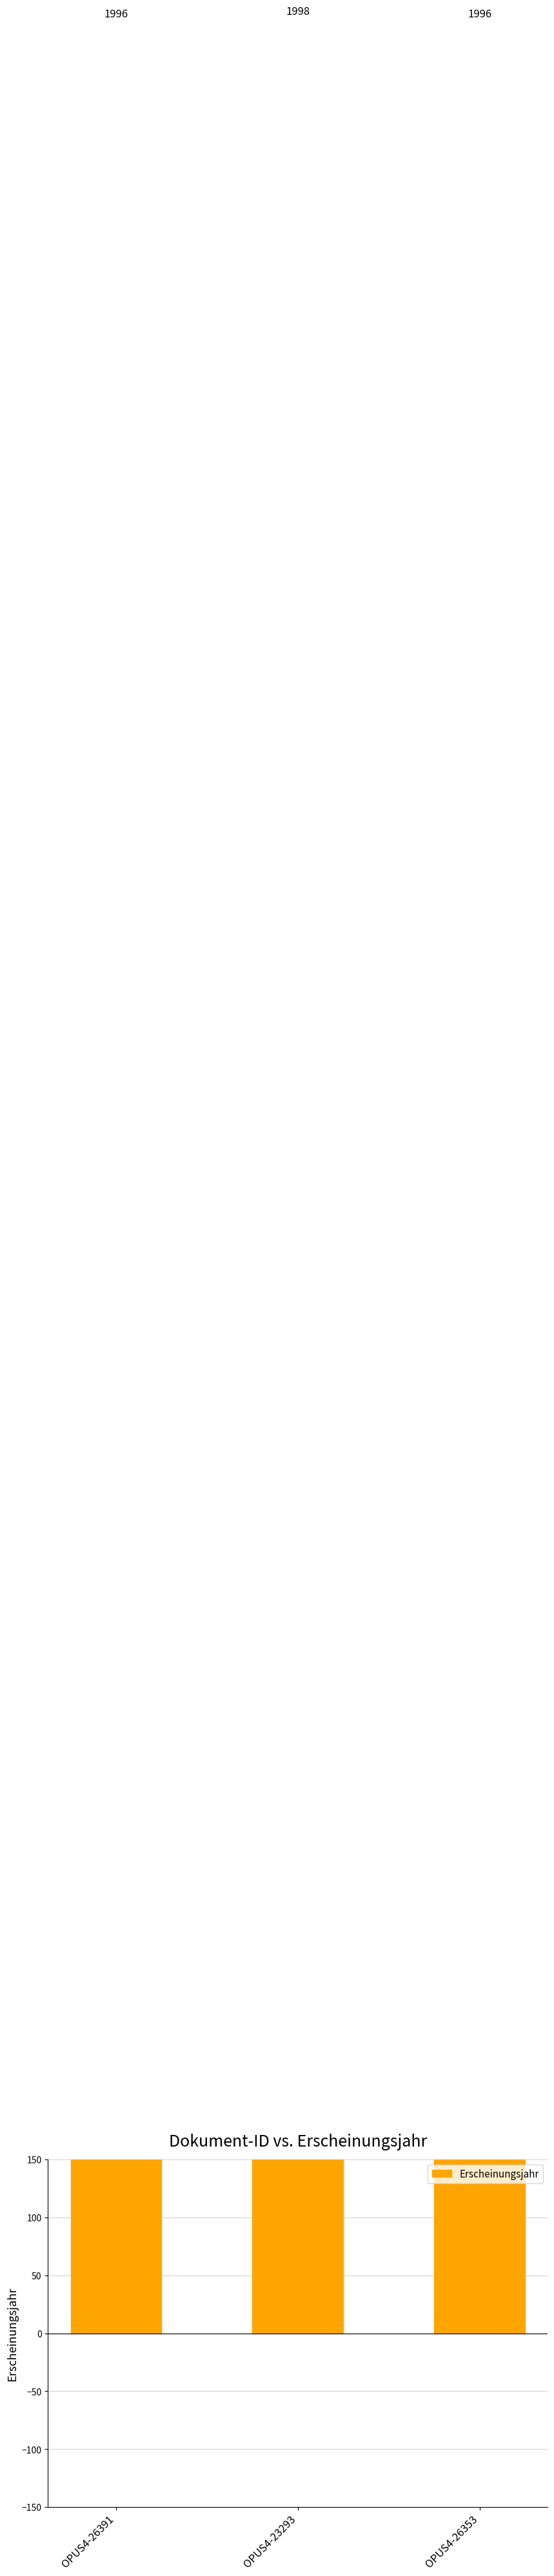

What is the greatest value displayed?

1998